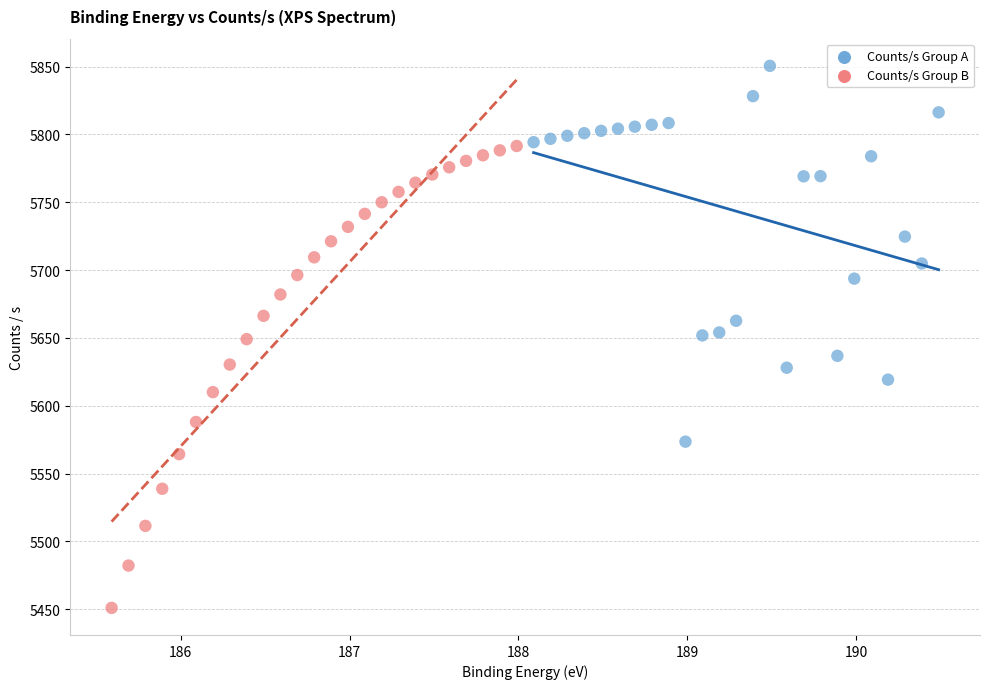

Which series contains the highest Y value?

Counts/s Group A